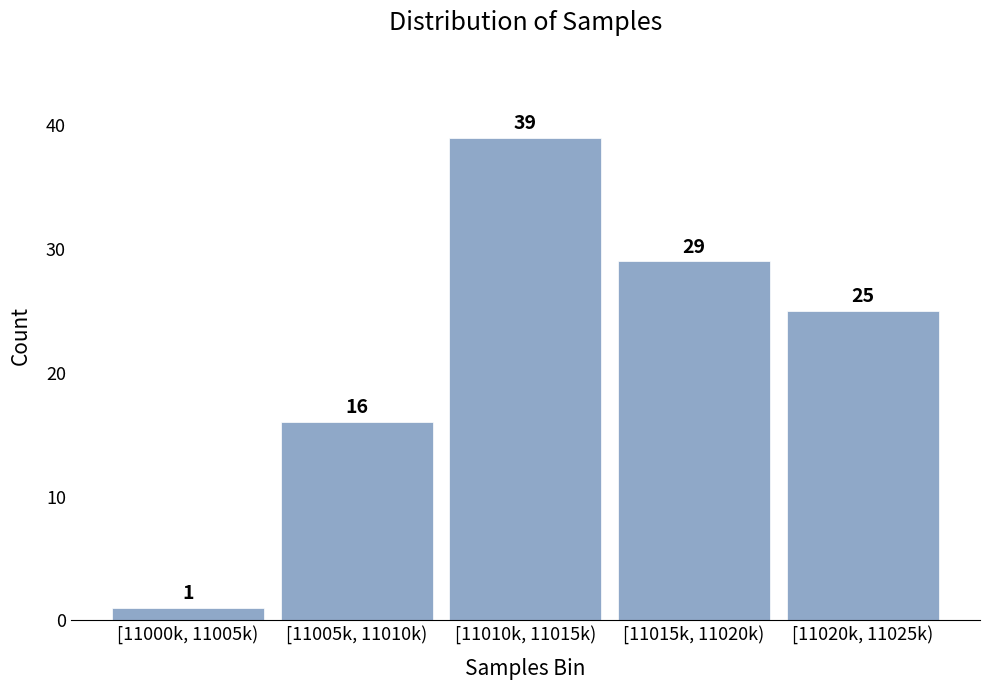

Reading left to right, extract all data points from this chart.

1	16	39	29	25